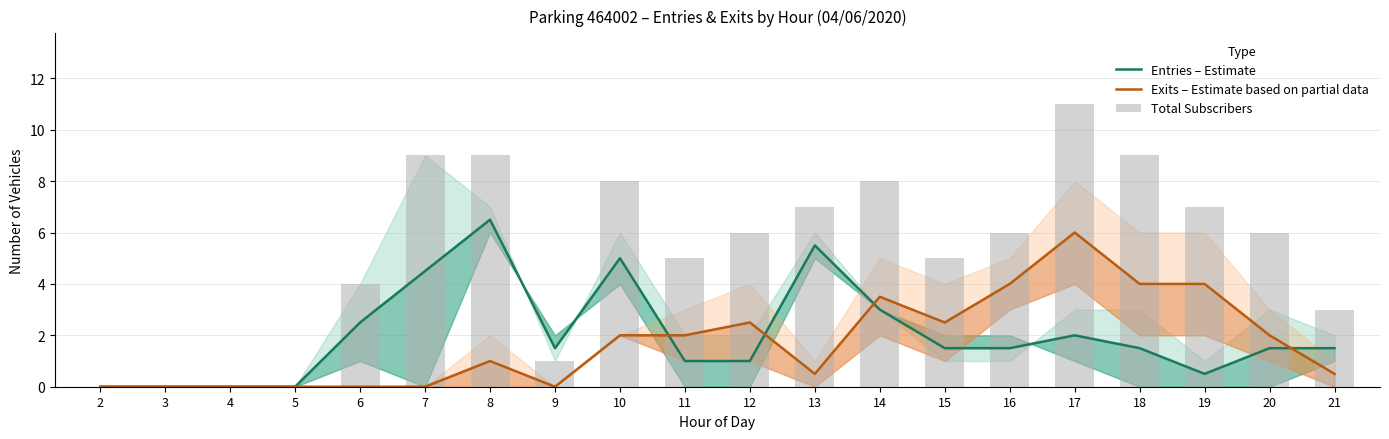

The Entries – Estimate series shows 0.7 at 15. True or false?

False